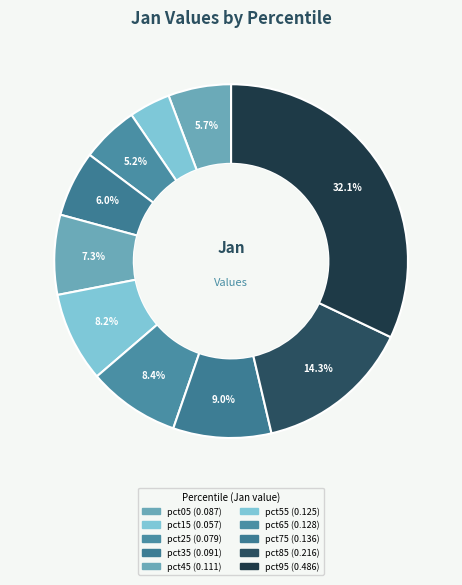

Which slice is the largest?

pct95